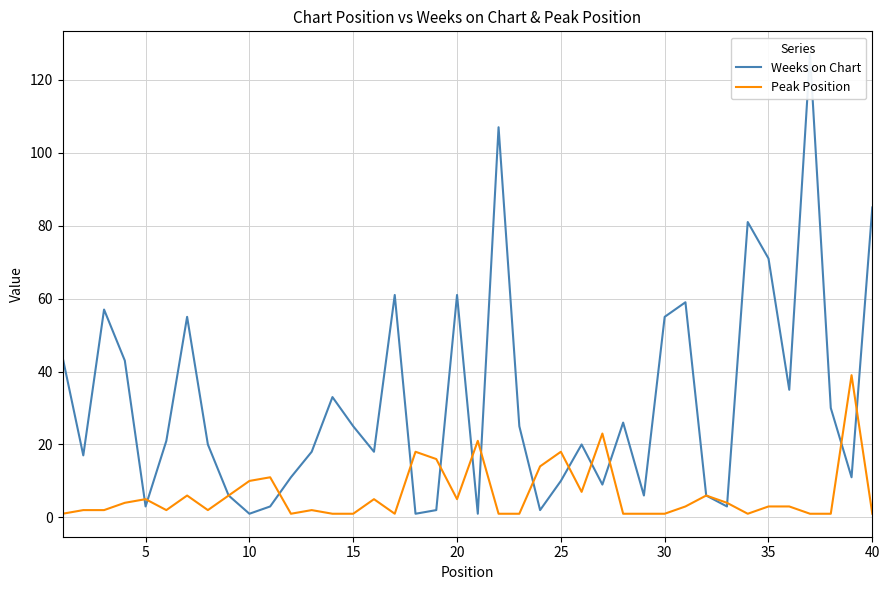

What is the sum of all Peak Position values?

251